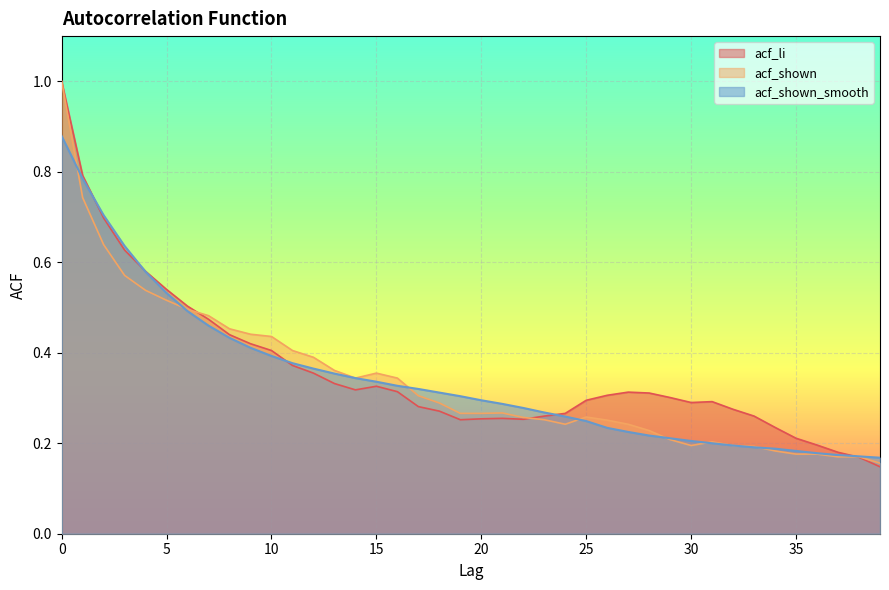

What are all the series names shown in the legend?

acf_li, acf_shown, acf_shown_smooth